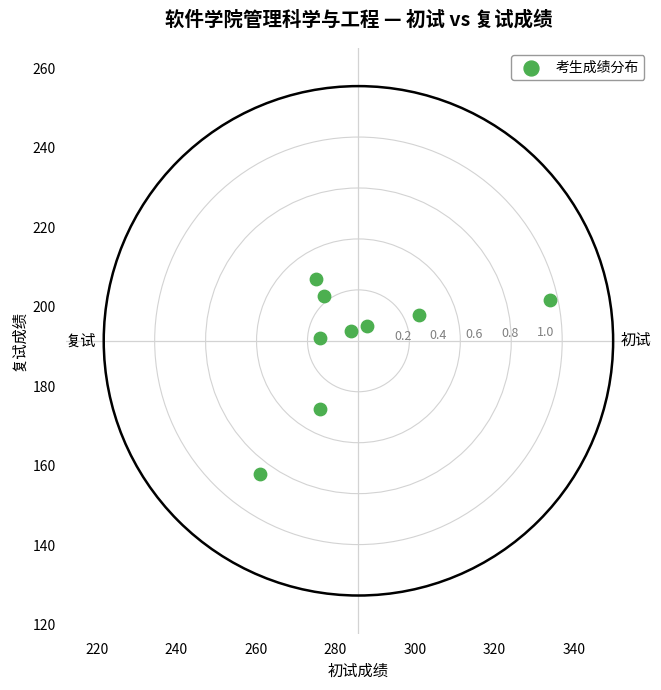

What is the range of X values (max minus min)?

73.0